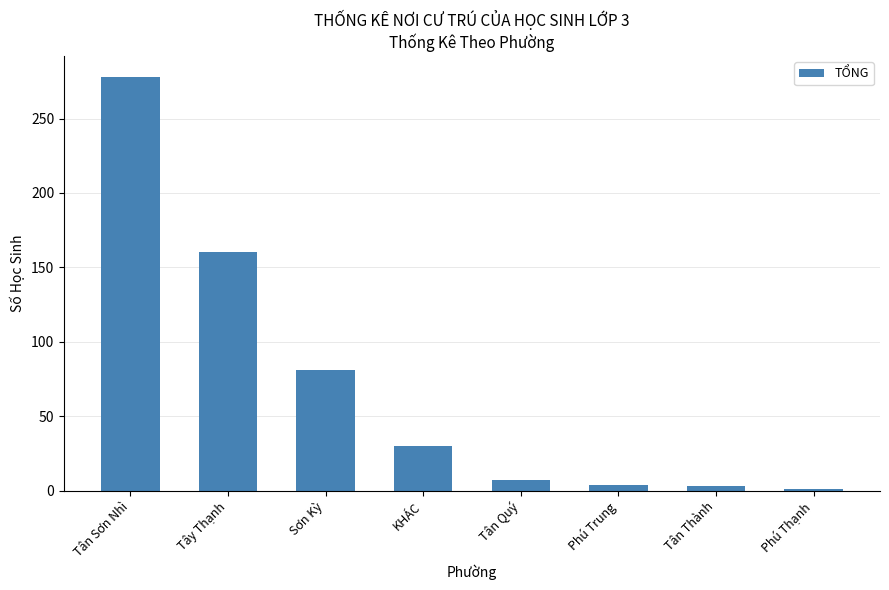

Approximately how many times larger is the value at KHÁC compared to Sơn Kỳ?

0.4